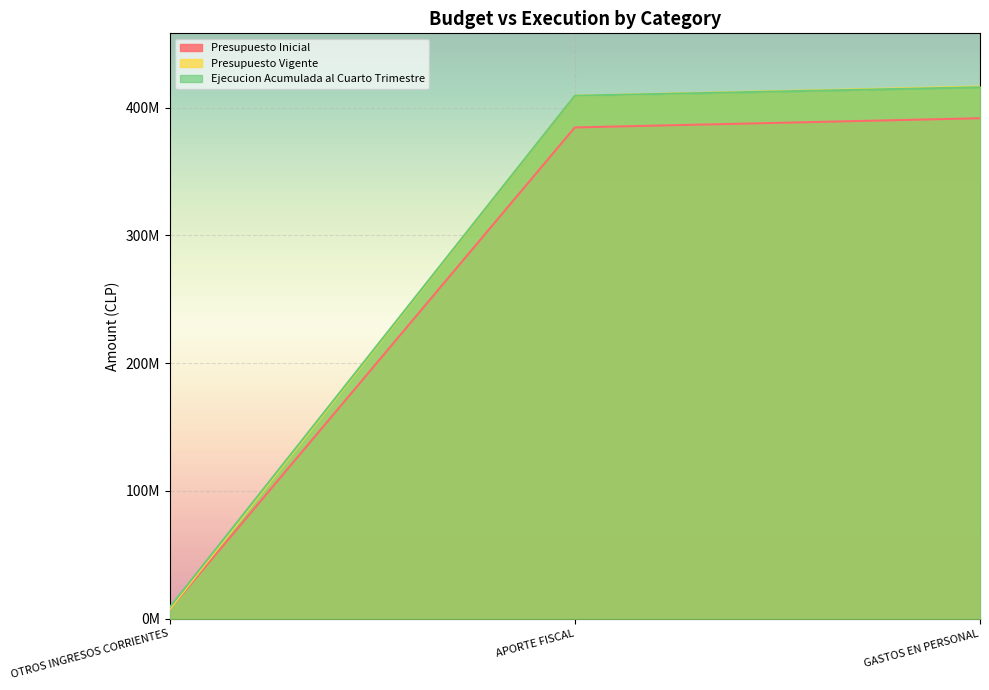

Between APORTE FISCAL and GASTOS EN PERSONAL, which series saw the biggest shift?

Presupuesto Inicial